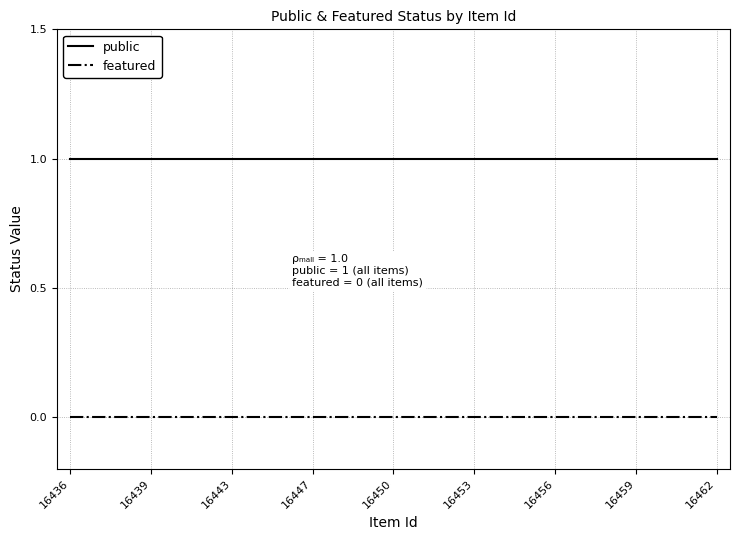

Which series has the largest total across all categories?

public